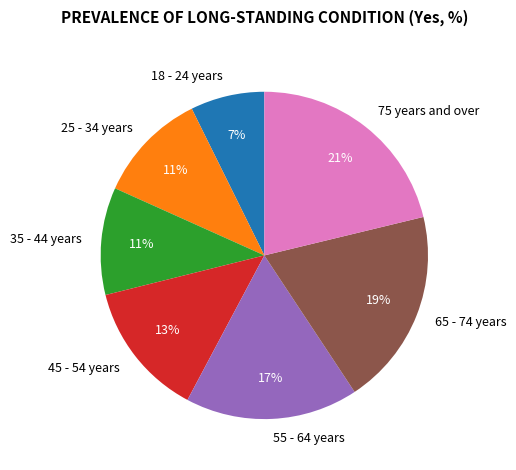

Does any single category account for the majority?

No